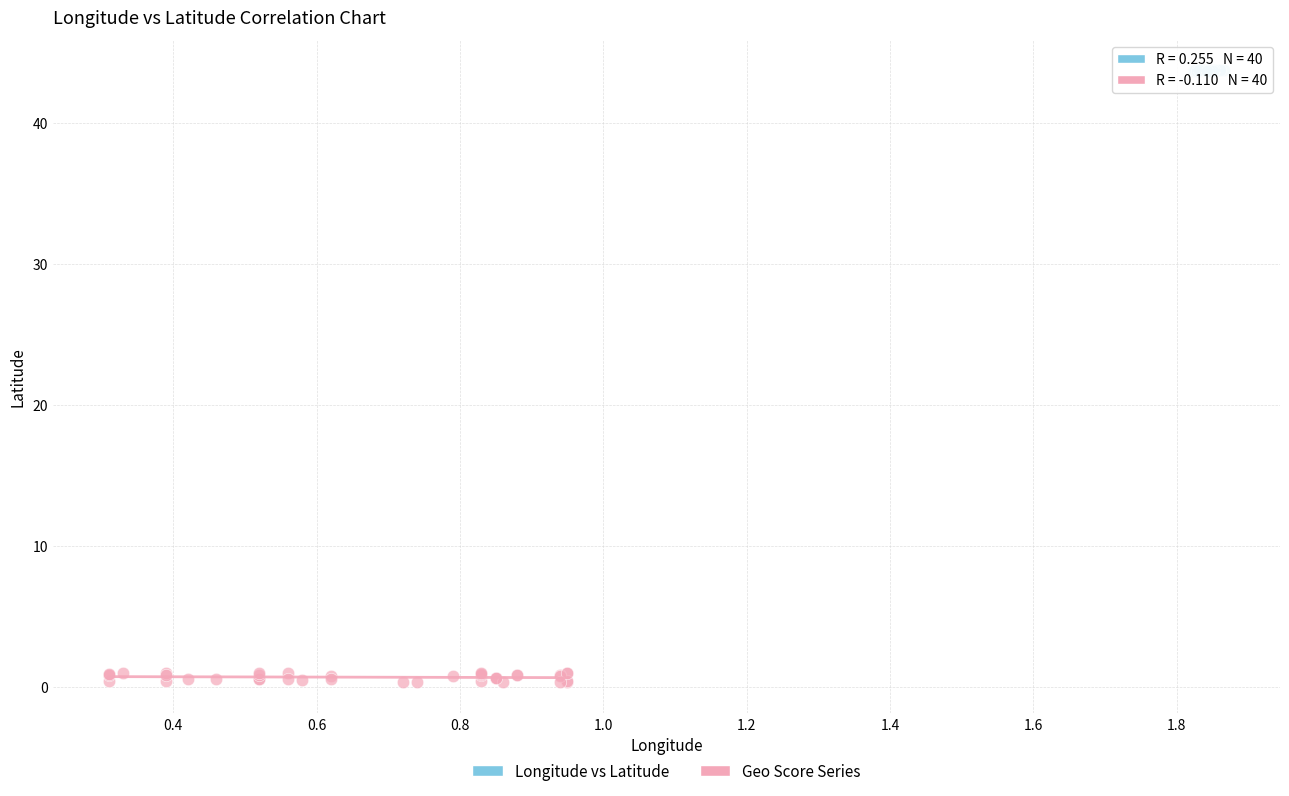

Which series reaches the maximum Y coordinate?

Longitude vs Latitude